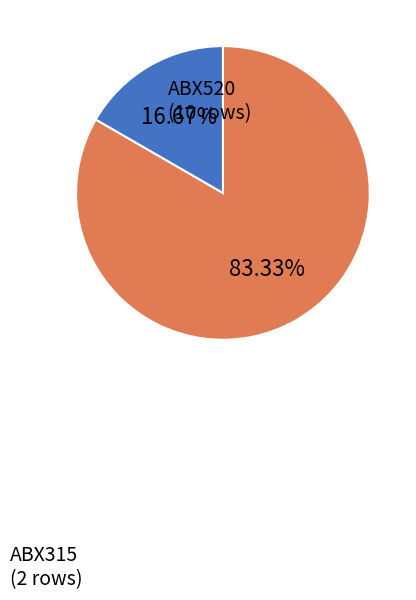

What percentage is the ABX315 slice, to the nearest percent?

17%